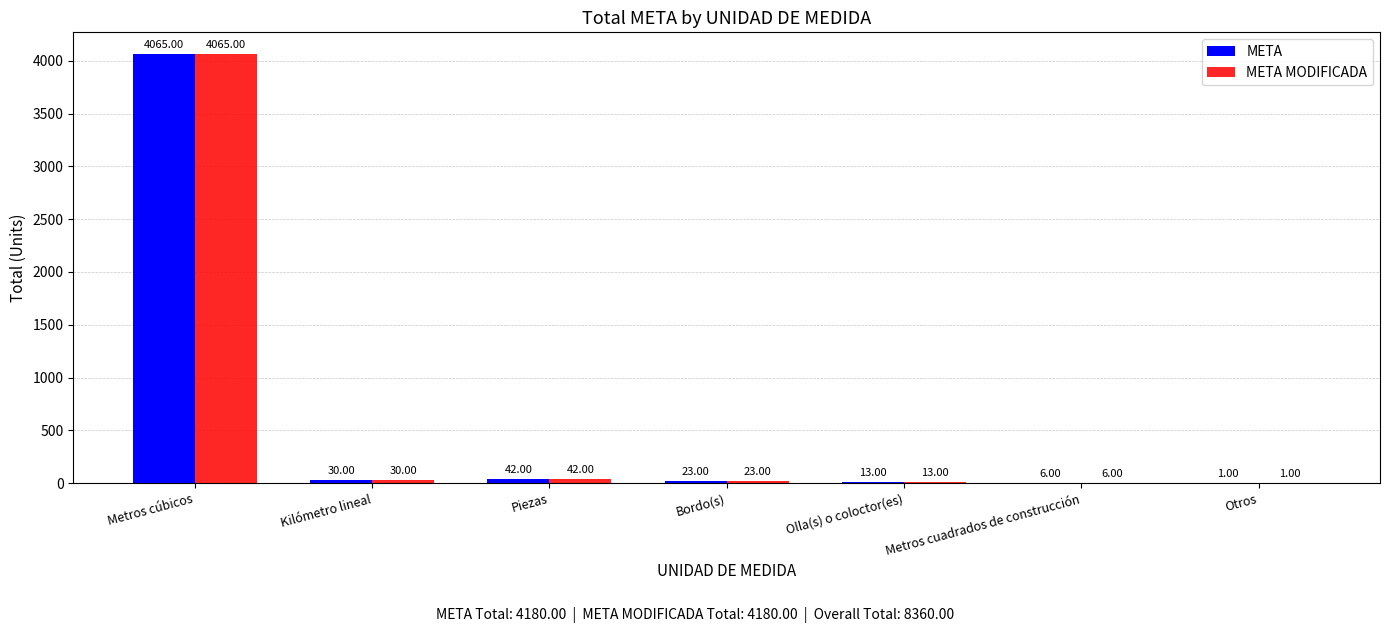

Is the value of META at Kilómetro lineal greater than the value of META MODIFICADA at Otros?

Yes